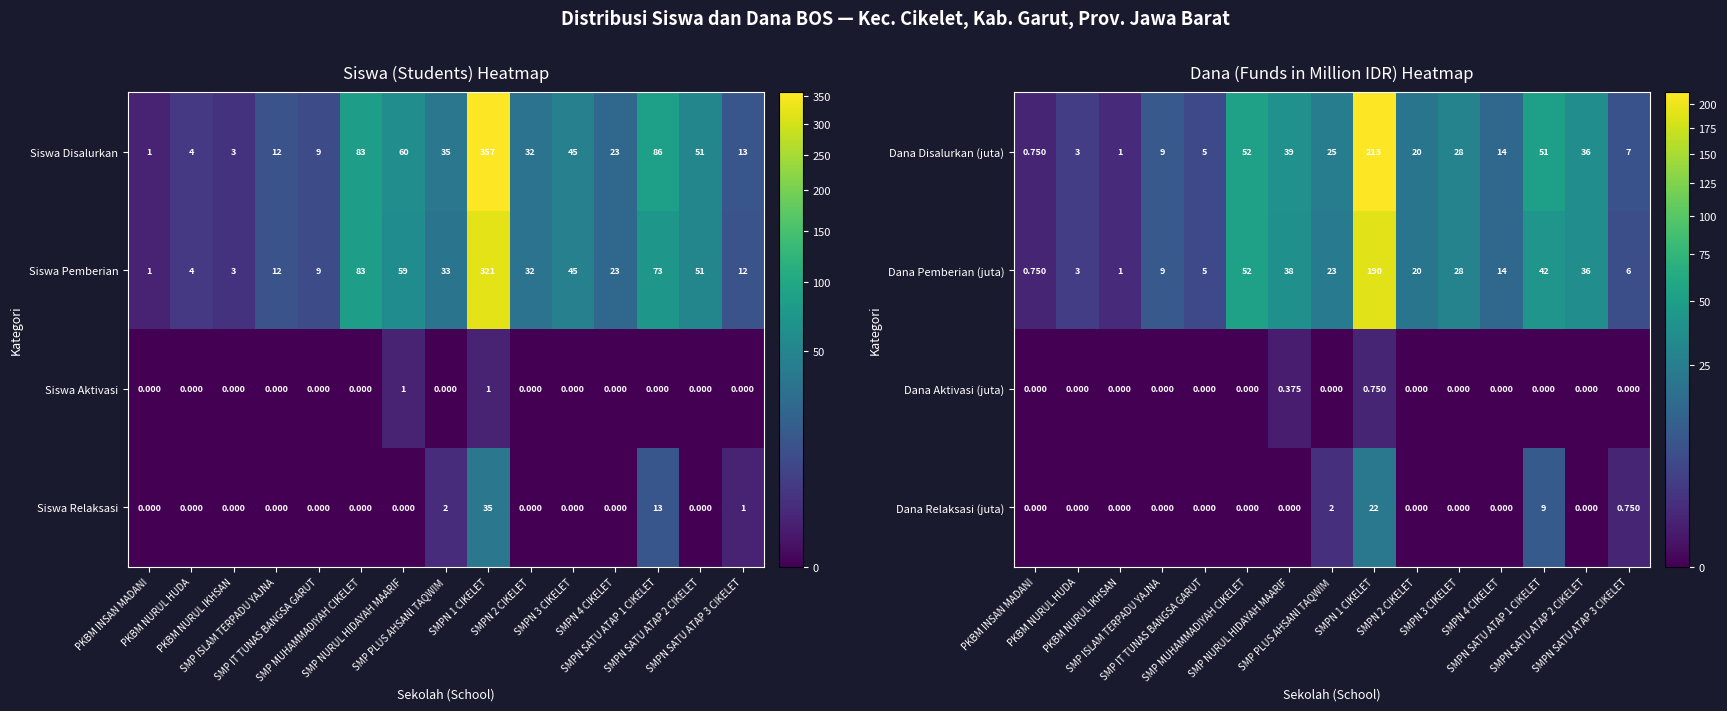

Reading left to right, what are all the values shown in this chart?

Dana Disalurkan (juta): PKBM INSAN MADANI=0.8	PKBM NURUL HUDA=3.0	PKBM NURUL IKHSAN=1.0	SMP ISLAM TERPADU YAJNA=9.0	SMP IT TUNAS BANGSA GARUT=5.0	SMP MUHAMMADIYAH CIKELET=52.0	SMP NURUL HIDAYAH MAARIF=39.0	SMP PLUS AHSANI TAQWIM=25.0	SMPN 1 CIKELET=213.0	SMPN 2 CIKELET=20.0	SMPN 3 CIKELET=28.0	SMPN 4 CIKELET=14.0	SMPN SATU ATAP 1 CIKELET=51.0	SMPN SATU ATAP 2 CIKELET=36.0	SMPN SATU ATAP 3 CIKELET=7.0
Dana Pemberian (juta): PKBM INSAN MADANI=0.8	PKBM NURUL HUDA=3.0	PKBM NURUL IKHSAN=1.0	SMP ISLAM TERPADU YAJNA=9.0	SMP IT TUNAS BANGSA GARUT=5.0	SMP MUHAMMADIYAH CIKELET=52.0	SMP NURUL HIDAYAH MAARIF=38.0	SMP PLUS AHSANI TAQWIM=23.0	SMPN 1 CIKELET=190.0	SMPN 2 CIKELET=20.0	SMPN 3 CIKELET=28.0	SMPN 4 CIKELET=14.0	SMPN SATU ATAP 1 CIKELET=42.0	SMPN SATU ATAP 2 CIKELET=36.0	SMPN SATU ATAP 3 CIKELET=6.0
Dana Aktivasi (juta): PKBM INSAN MADANI=0.0	PKBM NURUL HUDA=0.0	PKBM NURUL IKHSAN=0.0	SMP ISLAM TERPADU YAJNA=0.0	SMP IT TUNAS BANGSA GARUT=0.0	SMP MUHAMMADIYAH CIKELET=0.0	SMP NURUL HIDAYAH MAARIF=0.4	SMP PLUS AHSANI TAQWIM=0.0	SMPN 1 CIKELET=0.8	SMPN 2 CIKELET=0.0	SMPN 3 CIKELET=0.0	SMPN 4 CIKELET=0.0	SMPN SATU ATAP 1 CIKELET=0.0	SMPN SATU ATAP 2 CIKELET=0.0	SMPN SATU ATAP 3 CIKELET=0.0
Dana Relaksasi (juta): PKBM INSAN MADANI=0.0	PKBM NURUL HUDA=0.0	PKBM NURUL IKHSAN=0.0	SMP ISLAM TERPADU YAJNA=0.0	SMP IT TUNAS BANGSA GARUT=0.0	SMP MUHAMMADIYAH CIKELET=0.0	SMP NURUL HIDAYAH MAARIF=0.0	SMP PLUS AHSANI TAQWIM=2.0	SMPN 1 CIKELET=22.0	SMPN 2 CIKELET=0.0	SMPN 3 CIKELET=0.0	SMPN 4 CIKELET=0.0	SMPN SATU ATAP 1 CIKELET=9.0	SMPN SATU ATAP 2 CIKELET=0.0	SMPN SATU ATAP 3 CIKELET=0.8